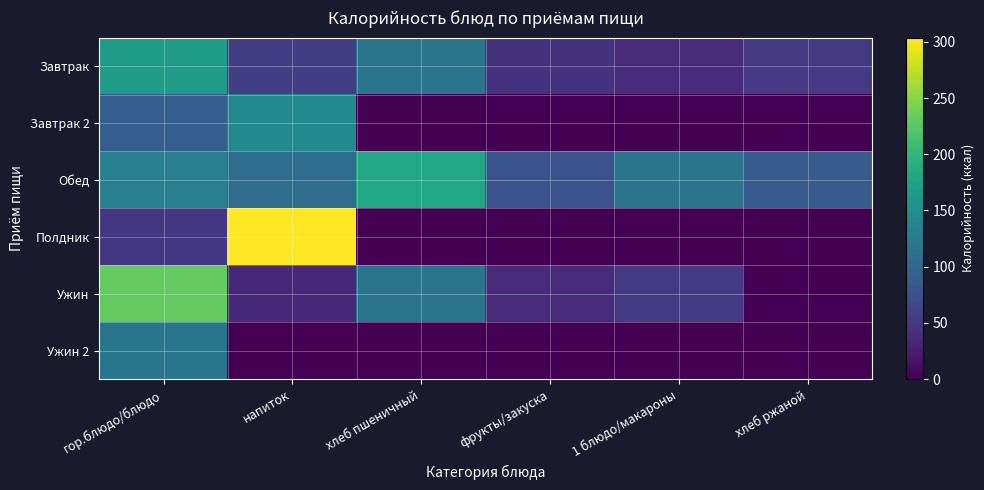

Which series changed the most between гор.блюдо/блюдо and напиток?

Полдник